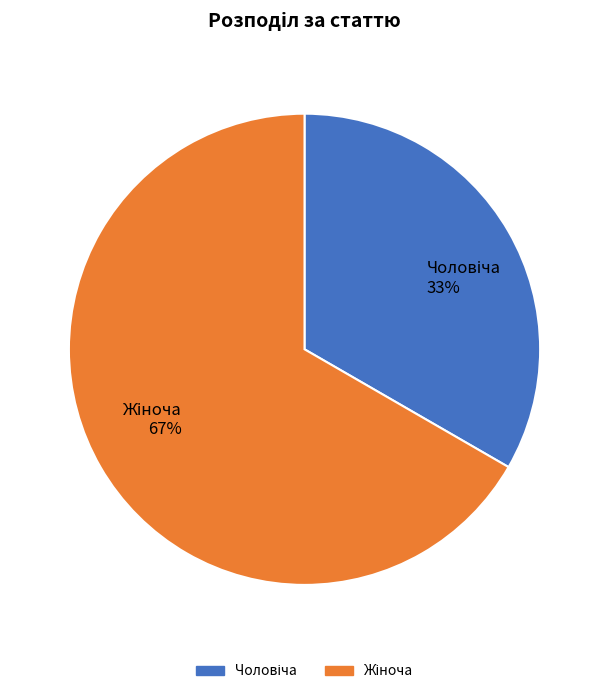

How many segments does this pie chart have?

2